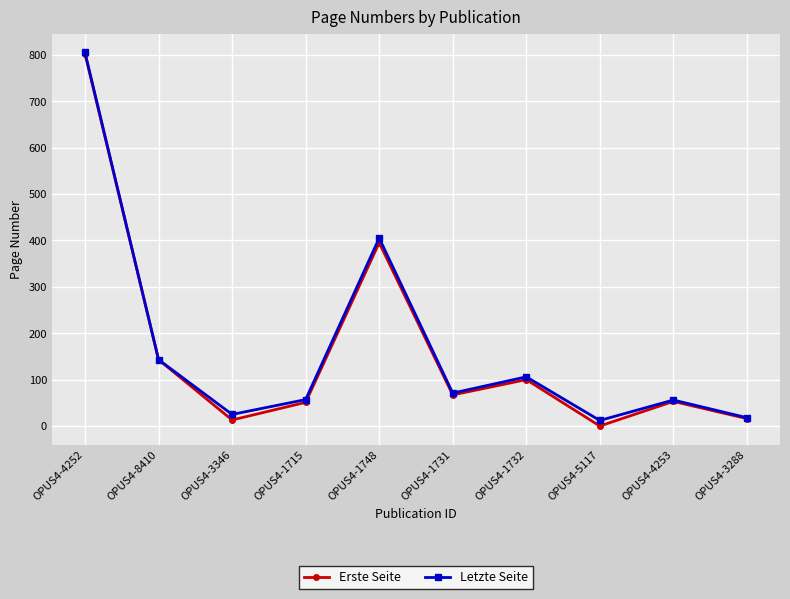

Which category has the highest value across all series?

OPUS4-4252